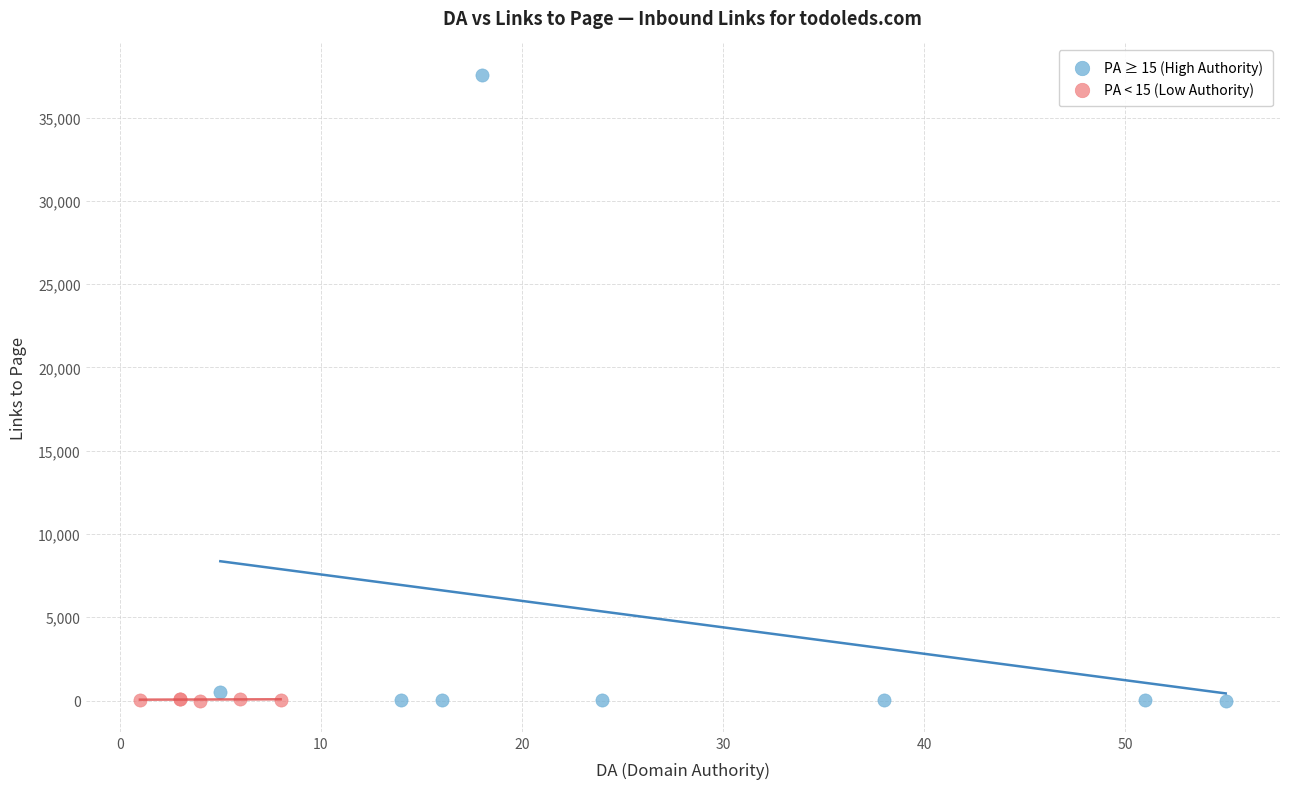

What are all the series names shown in the legend?

PA ≥ 15 (High Authority), PA < 15 (Low Authority)